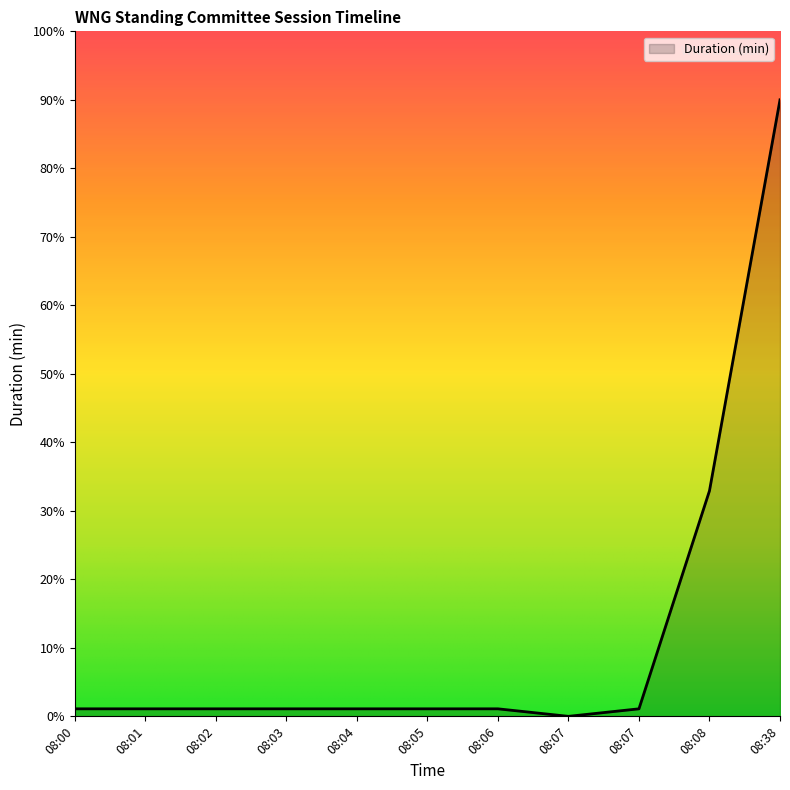

Does the chart display data point markers on the line(s)?

No